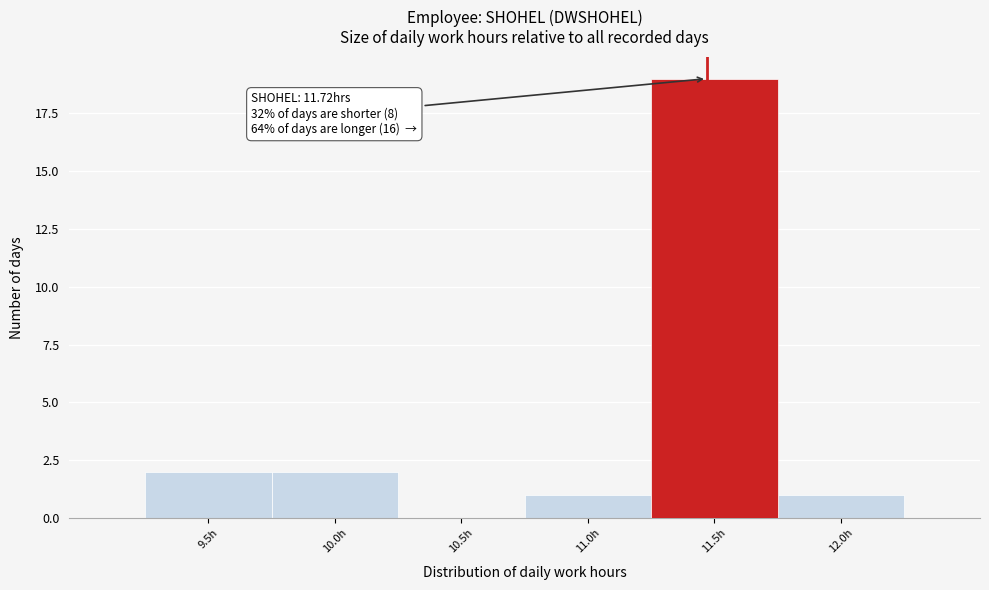

Reading left to right, extract all data points from this chart.

9.5h=2	10.0h=2	10.5h=0	11.0h=1	11.5h=19	12.0h=1